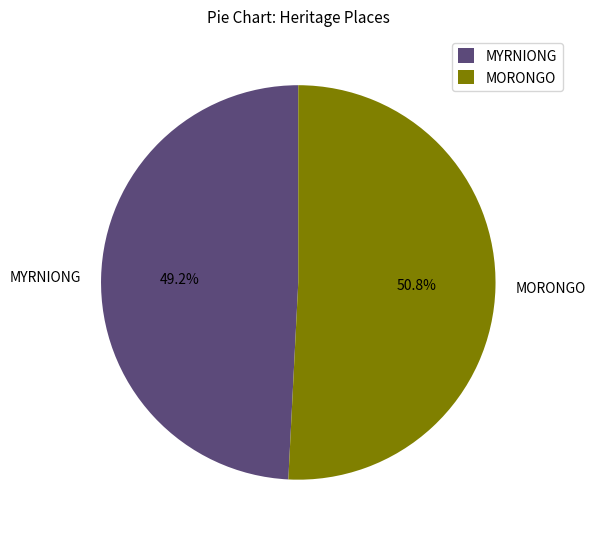

What is the largest slice in the pie chart?

MORONGO